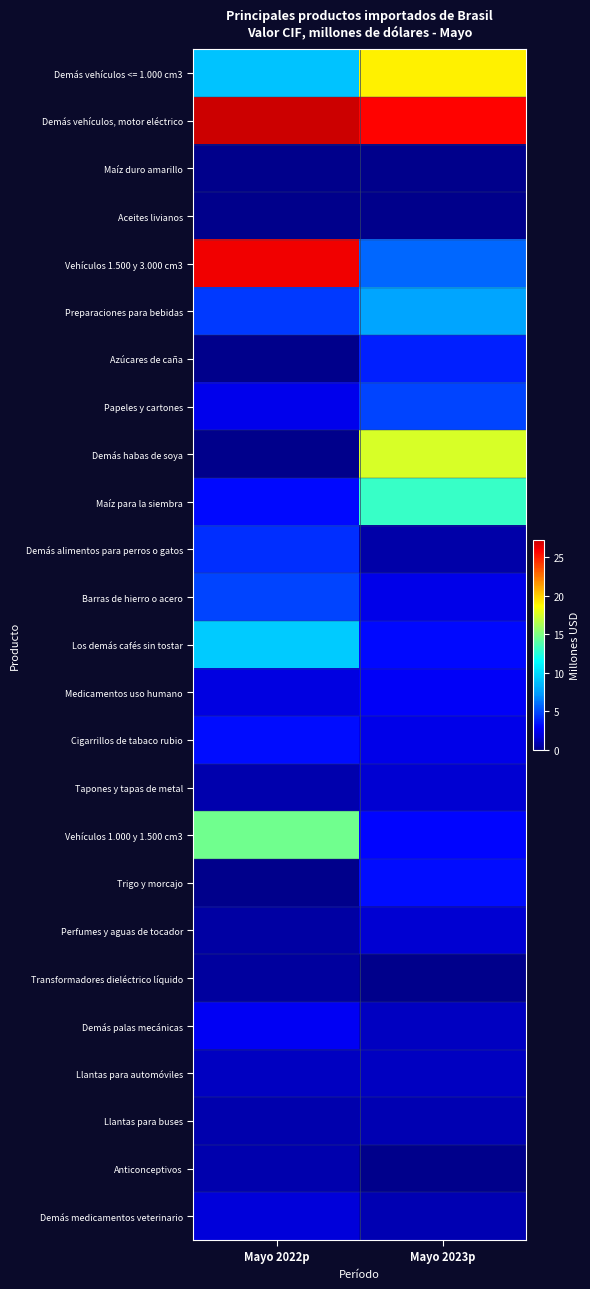

Reading left to right, transcribe all the data shown in this chart.

Demás vehículos <= 1.000 cm3: Mayo 2022p=8.9	Mayo 2023p=19.0
Demás vehículos, motor eléctrico: Mayo 2022p=27.3	Mayo 2023p=25.7
Maíz duro amarillo: Mayo 2022p=0.0	Mayo 2023p=0.0
Aceites livianos: Mayo 2022p=0.0	Mayo 2023p=0.0
Vehículos 1.500 y 3.000 cm3: Mayo 2022p=26.2	Mayo 2023p=5.8
Preparaciones para bebidas: Mayo 2022p=4.6	Mayo 2023p=7.7
Azúcares de caña: Mayo 2022p=0.0	Mayo 2023p=3.8
Papeles y cartones: Mayo 2022p=2.4	Mayo 2023p=4.9
Demás habas de soya: Mayo 2022p=0.0	Mayo 2023p=17.5
Maíz para la siembra: Mayo 2022p=3.1	Mayo 2023p=13.0
Demás alimentos para perros o gatos: Mayo 2022p=4.2	Mayo 2023p=0.7
Barras de hierro o acero: Mayo 2022p=4.9	Mayo 2023p=2.2
Los demás cafés sin tostar: Mayo 2022p=9.3	Mayo 2023p=3.1
Medicamentos uso humano: Mayo 2022p=2.1	Mayo 2023p=2.8
Cigarrillos de tabaco rubio: Mayo 2022p=3.3	Mayo 2023p=2.3
Tapones y tapas de metal: Mayo 2022p=0.8	Mayo 2023p=1.6
Vehículos 1.000 y 1.500 cm3: Mayo 2022p=14.6	Mayo 2023p=3.0
Trigo y morcajo: Mayo 2022p=0.0	Mayo 2023p=3.2
Perfumes y aguas de tocador: Mayo 2022p=0.6	Mayo 2023p=1.7
Transformadores dieléctrico líquido: Mayo 2022p=0.5	Mayo 2023p=0.0
Demás palas mecánicas: Mayo 2022p=2.6	Mayo 2023p=1.2
Llantas para automóviles: Mayo 2022p=1.3	Mayo 2023p=1.2
Llantas para buses: Mayo 2022p=0.8	Mayo 2023p=0.9
Anticonceptivos: Mayo 2022p=0.8	Mayo 2023p=0.0
Demás medicamentos veterinario: Mayo 2022p=1.9	Mayo 2023p=0.9